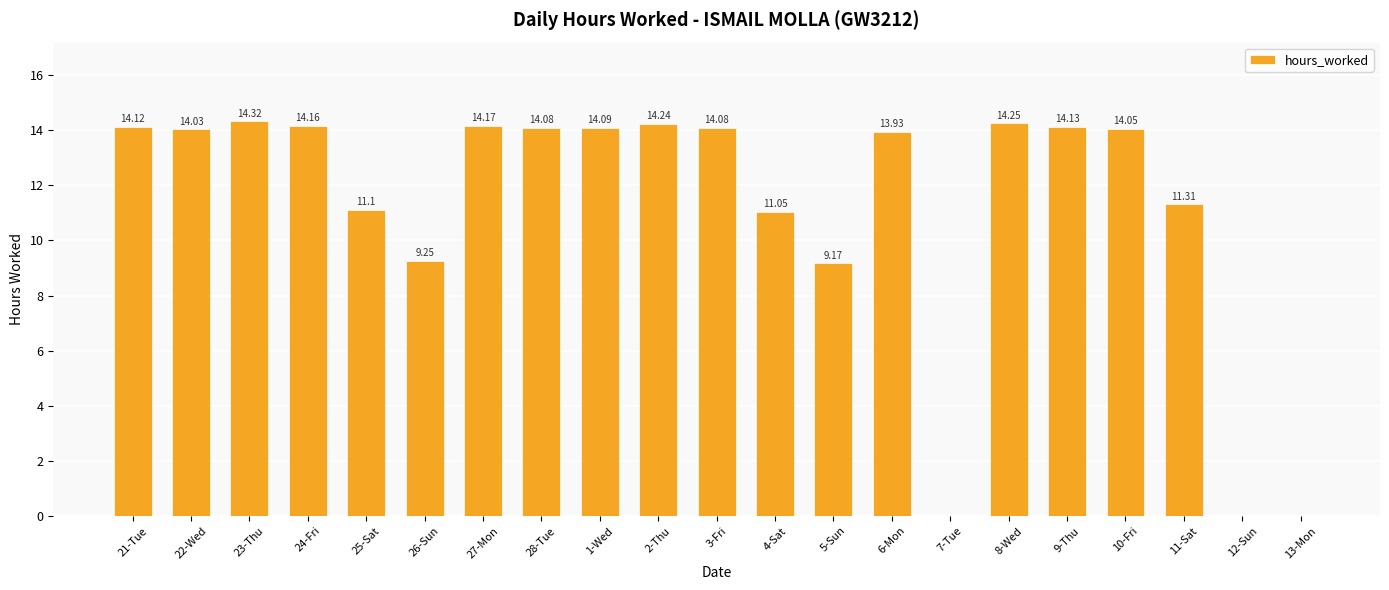

True or false: the data shows 0.0 at 7-Tue.

True